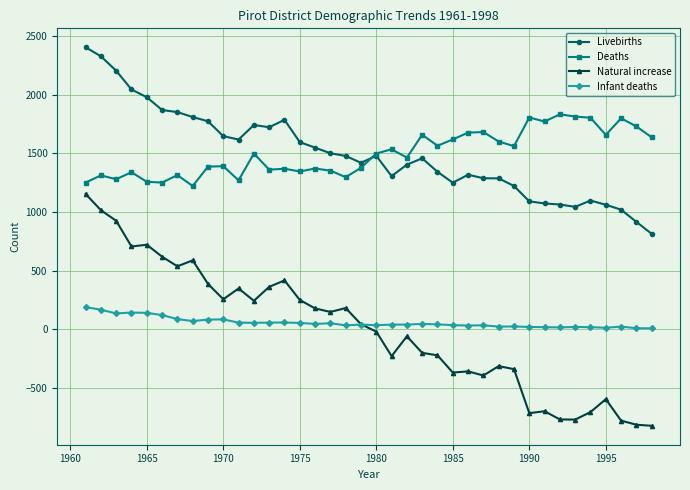

Rank the series by their maximum value, from lowest to highest.

Infant deaths, Natural increase, Deaths, Livebirths